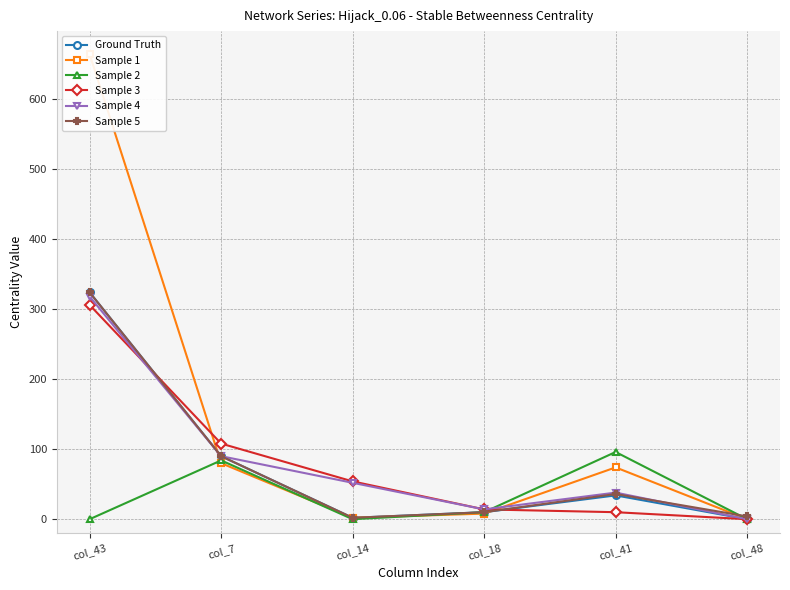

At how many categories does at least one series exceed 180?

1